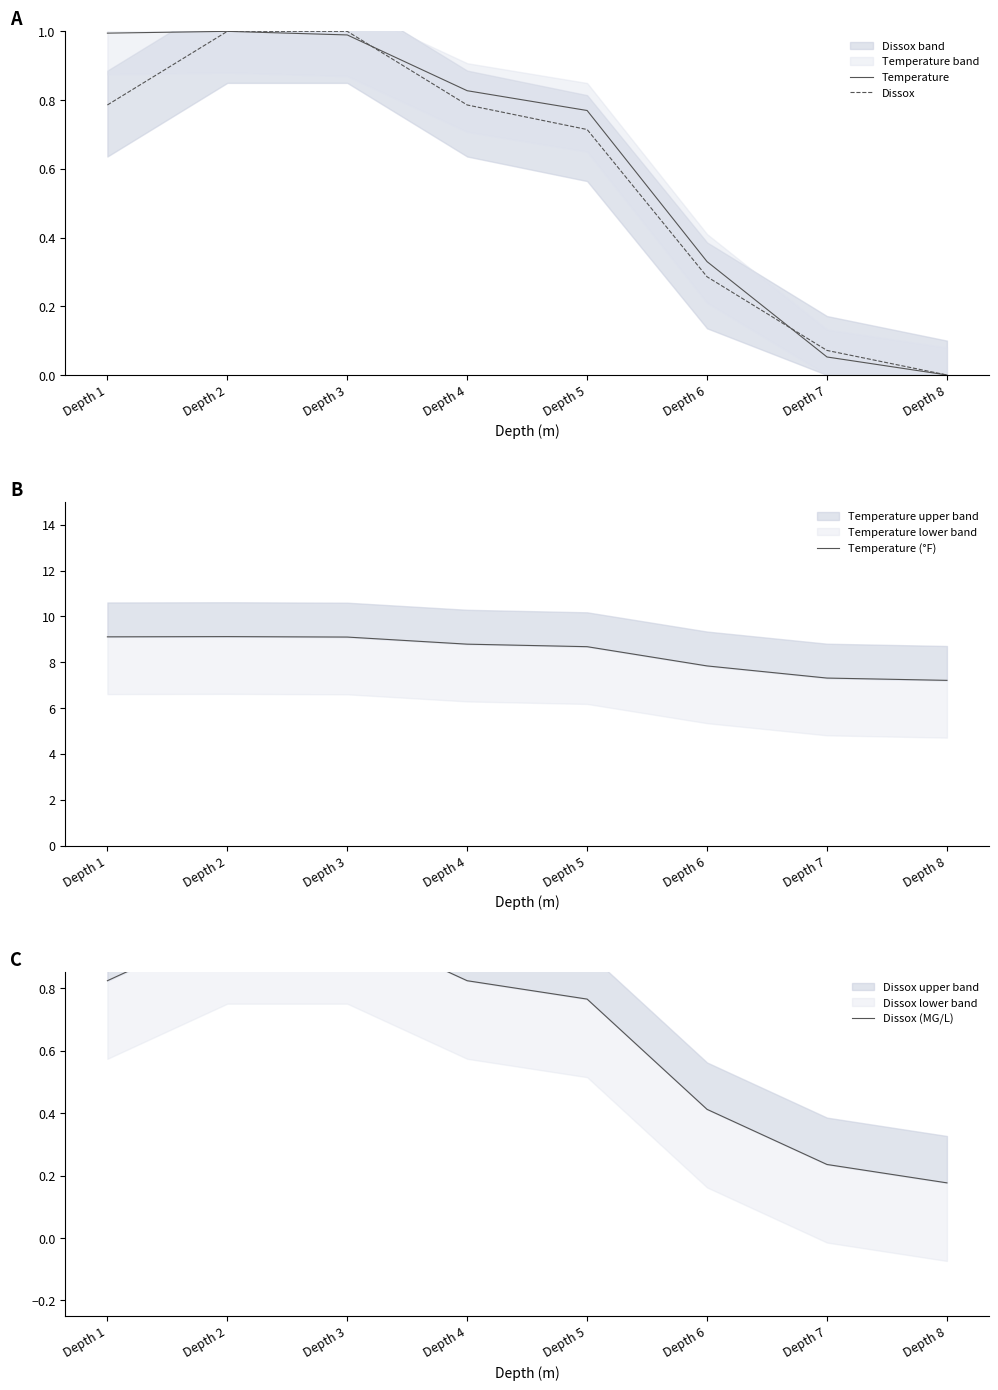

The value of Dissox (MG/L) at Depth 4 is 0.2. True or false?

False